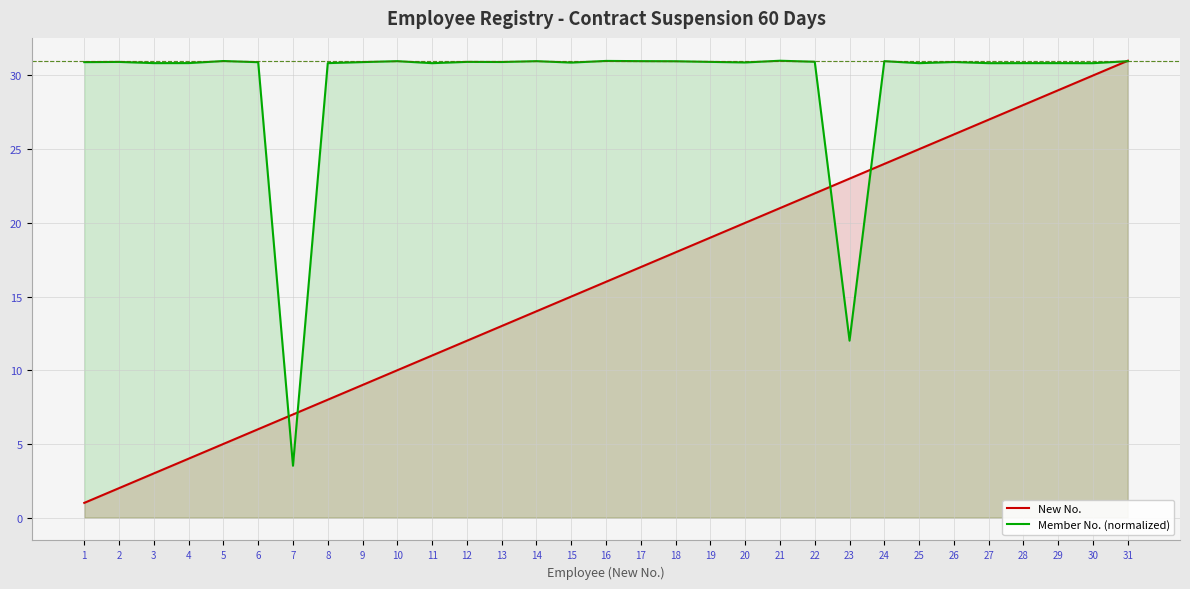

What is the minimum value shown in the chart?

1.0